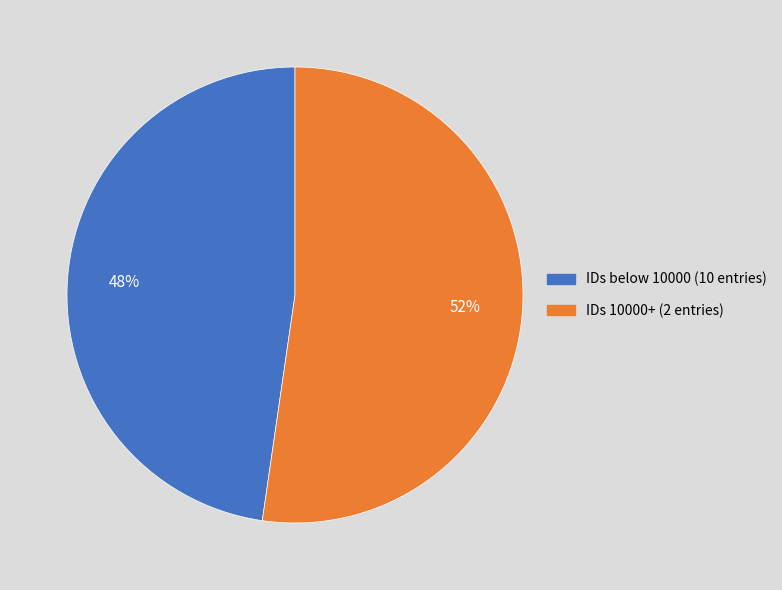

Is there a majority slice in this chart?

Yes